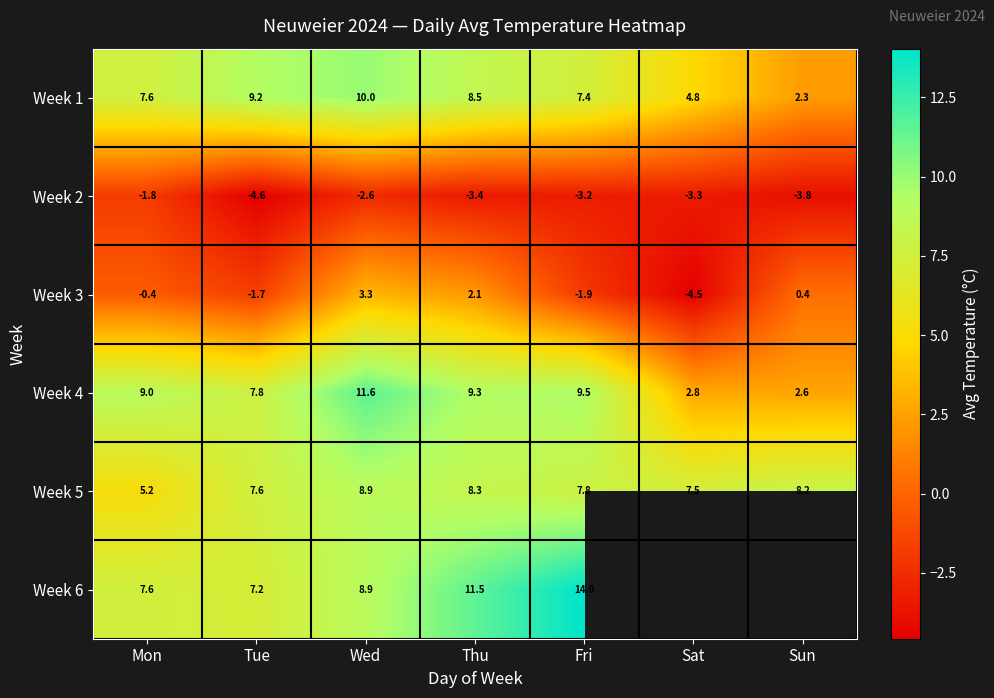

How many data points in Week 3 are above 0?

3